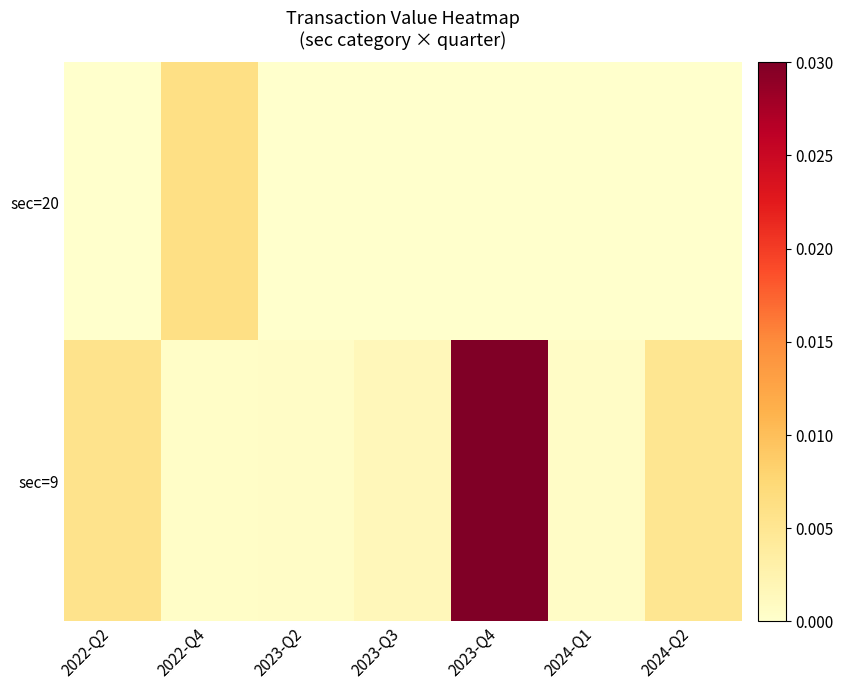

How many distinct data groups are displayed?

2